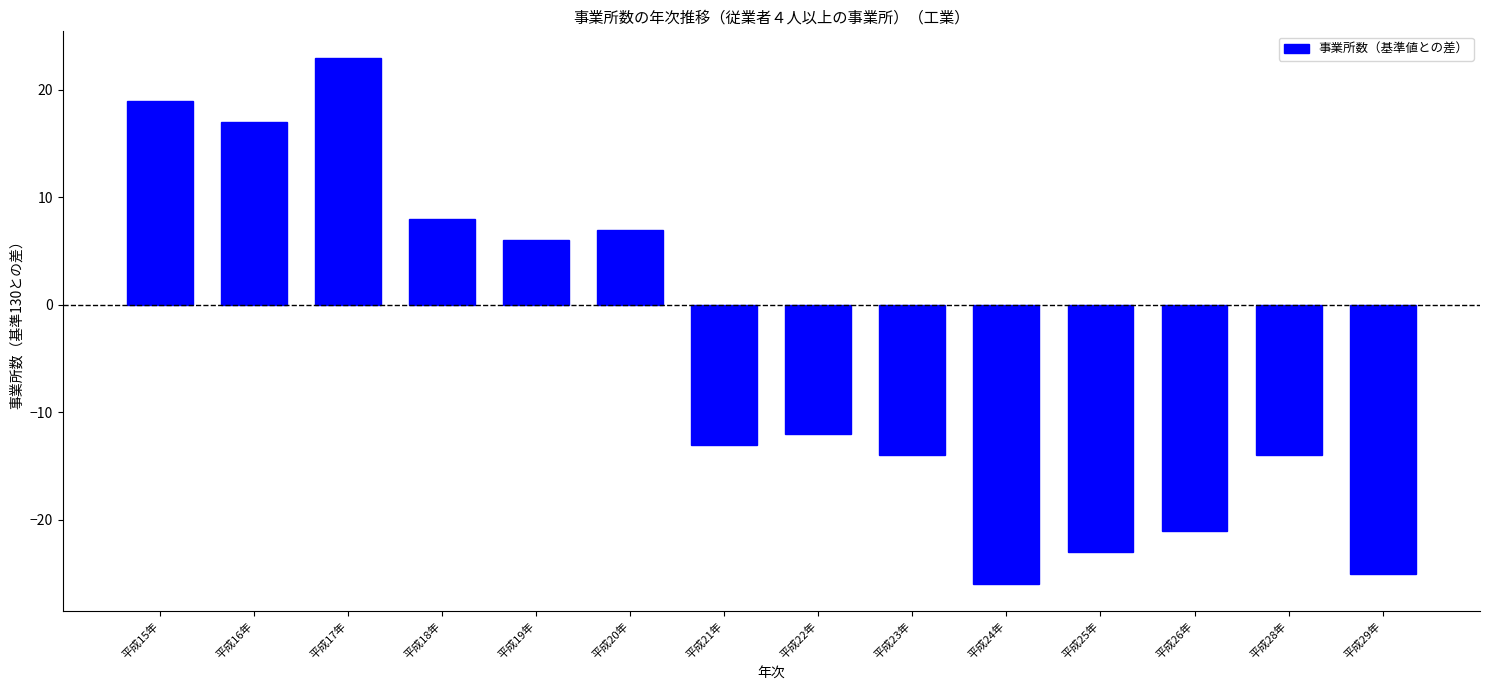

What is the maximum value shown in the chart?

23